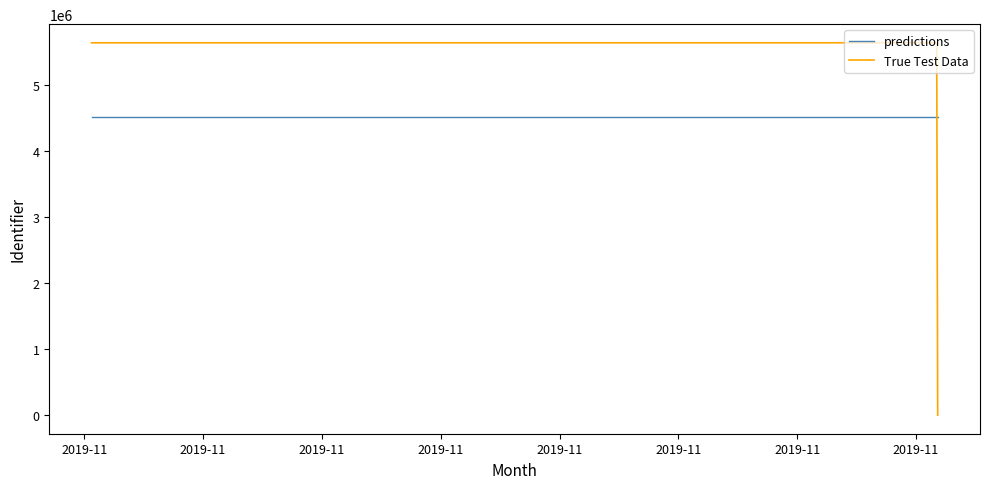

List the series in order of their peak value, lowest first.

predictions, True Test Data